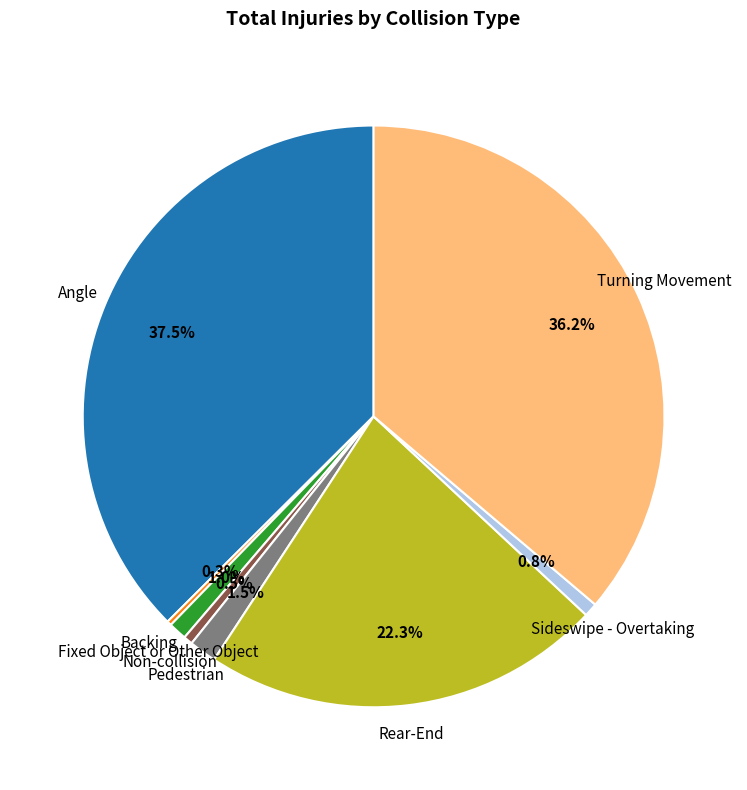

To the nearest percent, what is the average slice percentage?

12%